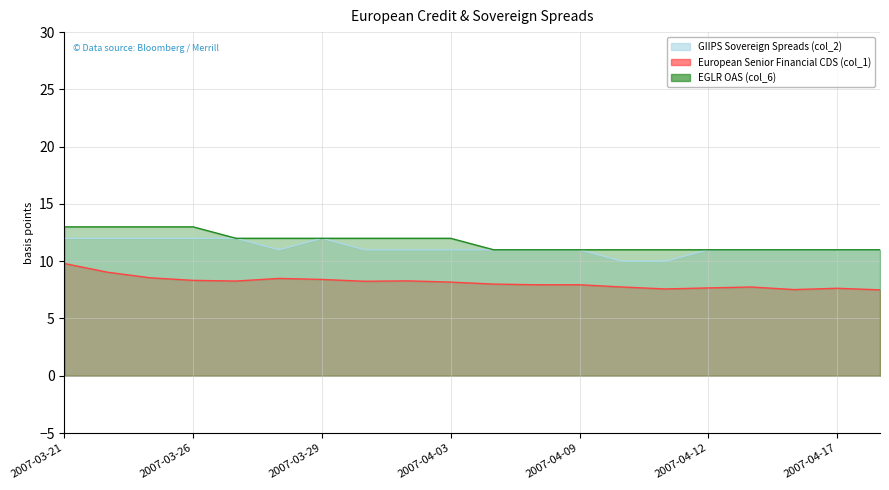

Is it true that European Senior Financial CDS (col_1) equals 7.9 at 2007-04-05?

True